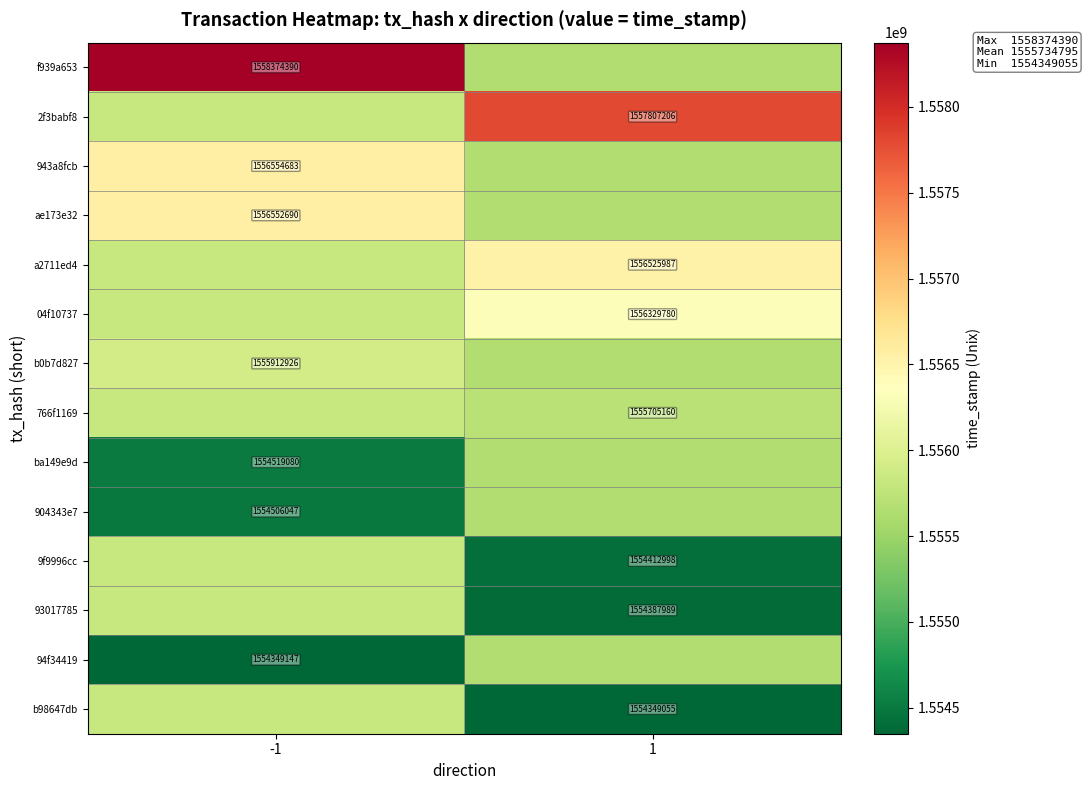

Rank the series by their maximum value, from lowest to highest.

ba149e9d, 904343e7, 94f34419, 766f1169, 9f9996cc, 93017785, b98647db, b0b7d827, 04f10737, a2711ed4, ae173e32, 943a8fcb, 2f3babf8, f939a653